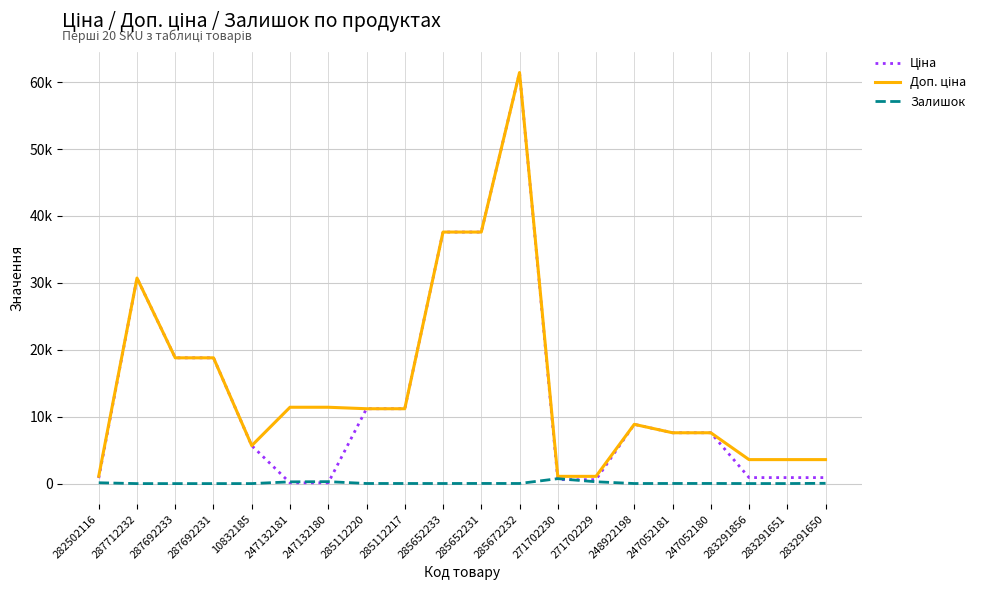

What is the label of the 12th point from the right?

285112217